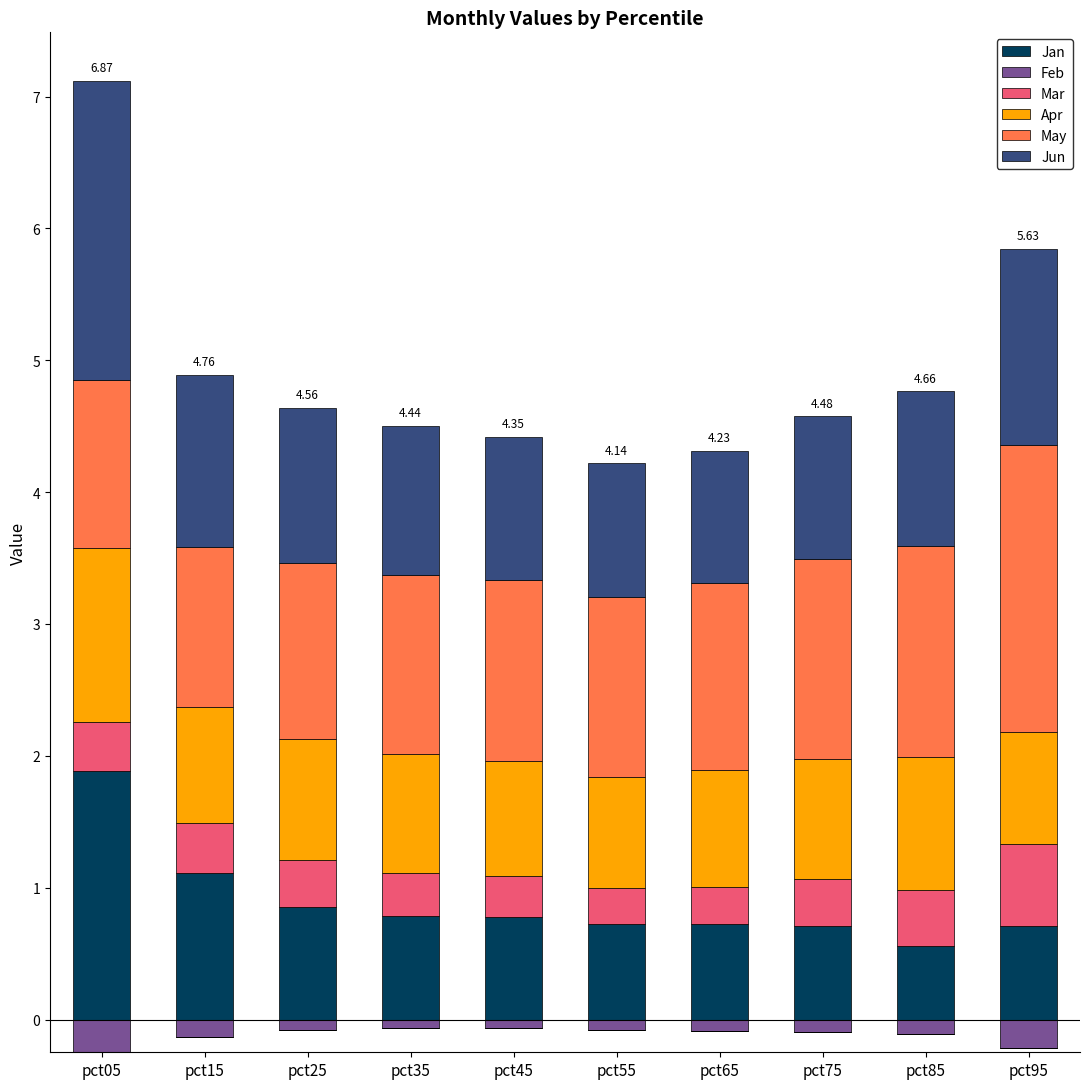

What is the difference between the maximum and second lowest values in the Jan series?

1.2